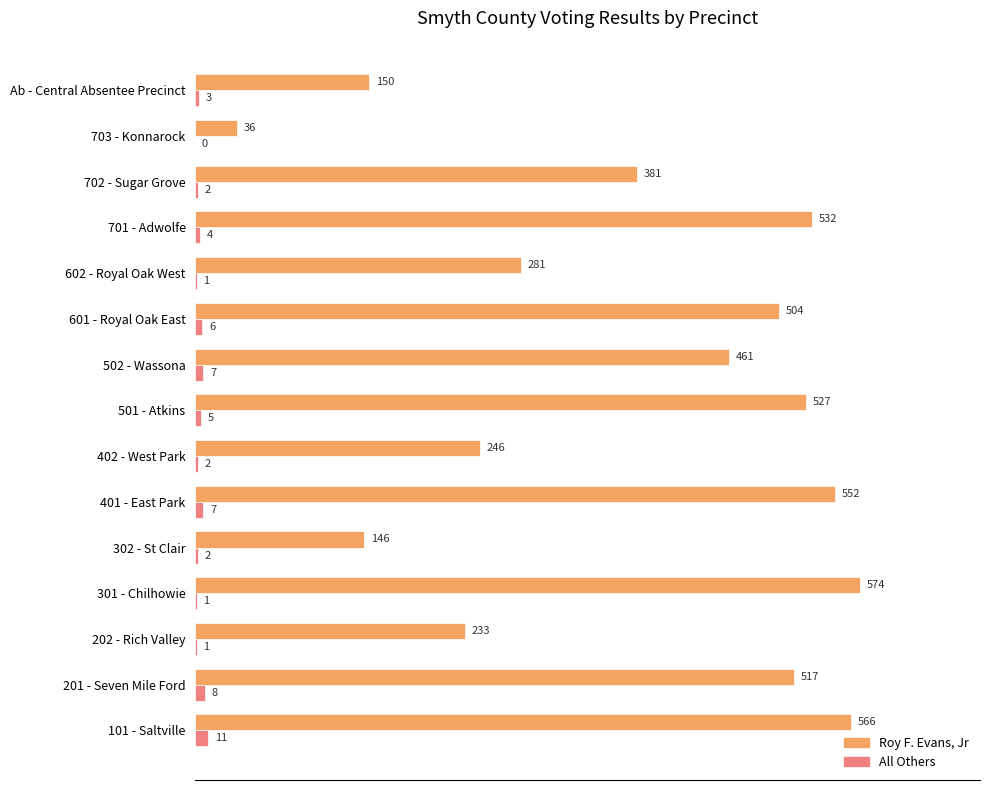

What is the total value across all series at Ab - Central Absentee Precinct?

153